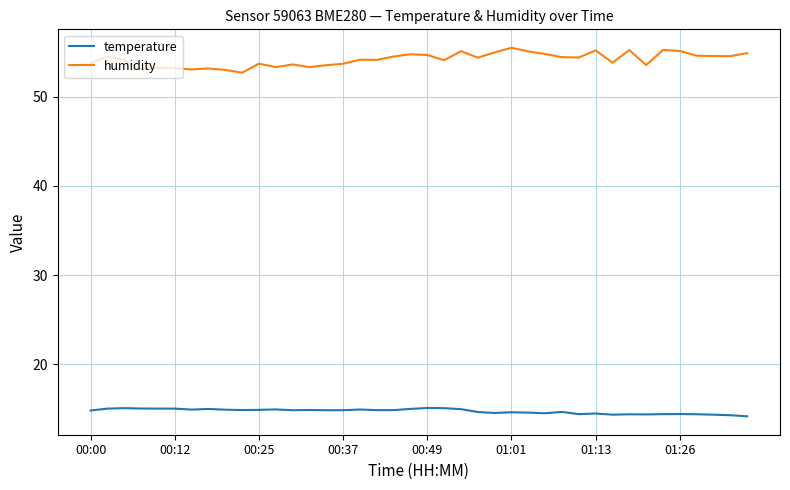

True or false: humidity and temperature intersect in this chart.

False